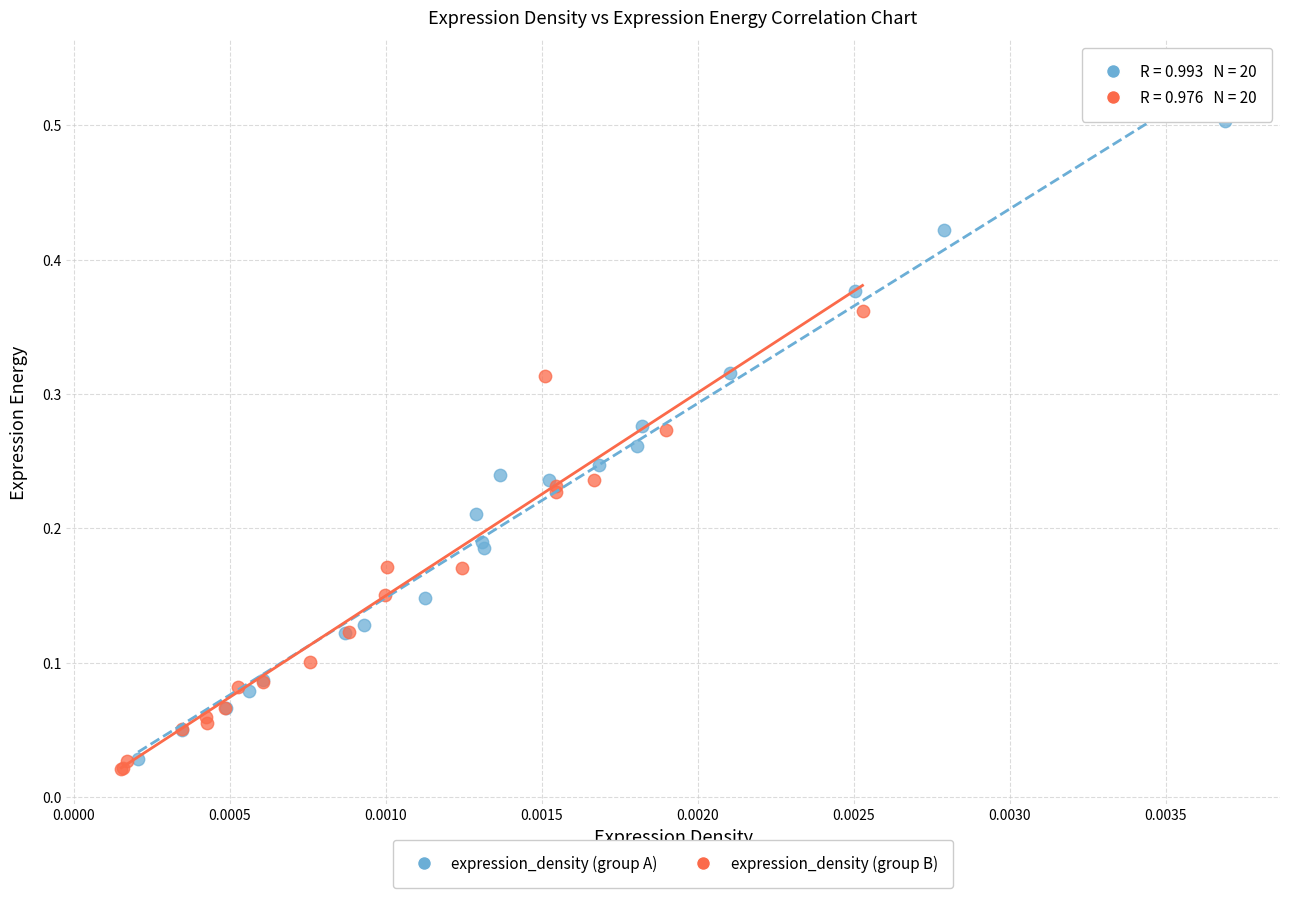

Which series has the widest spread of Y values?

expression_density (group A)